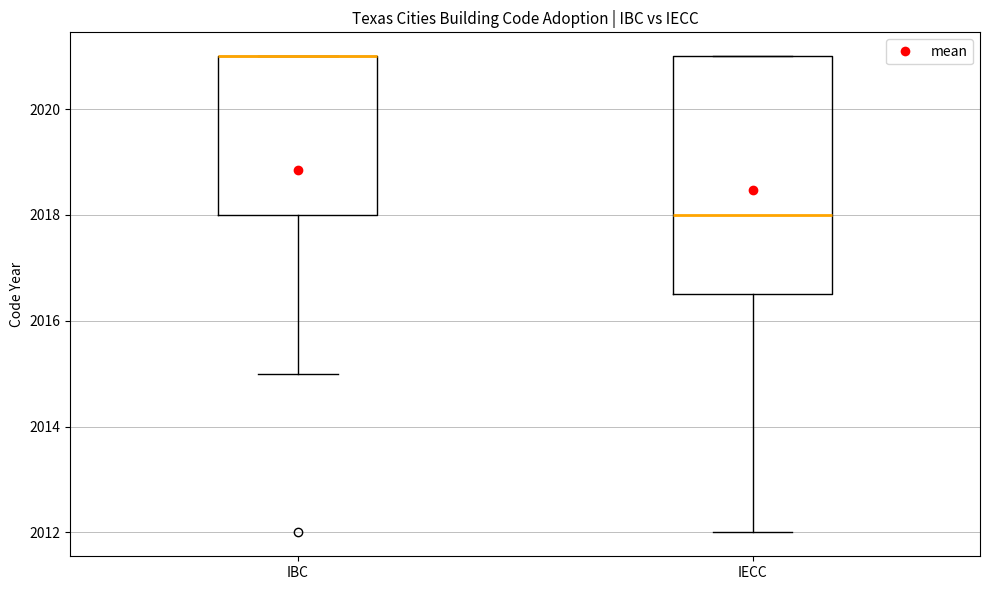

Comparing the boxes themselves (not the whiskers), which one is the tallest?

IECC